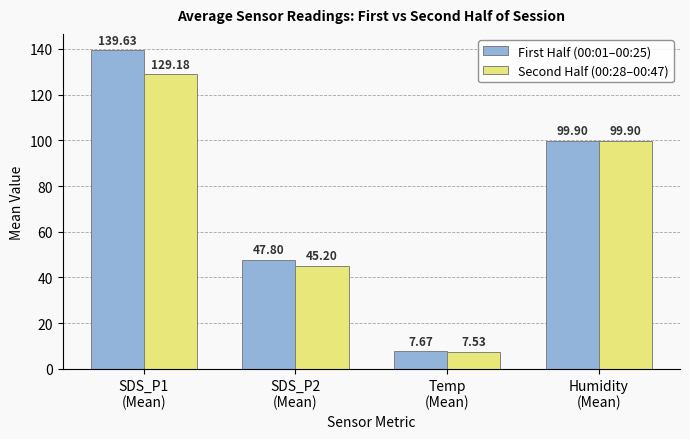

How many data points in First Half (00:01–00:25) are above 99?

2